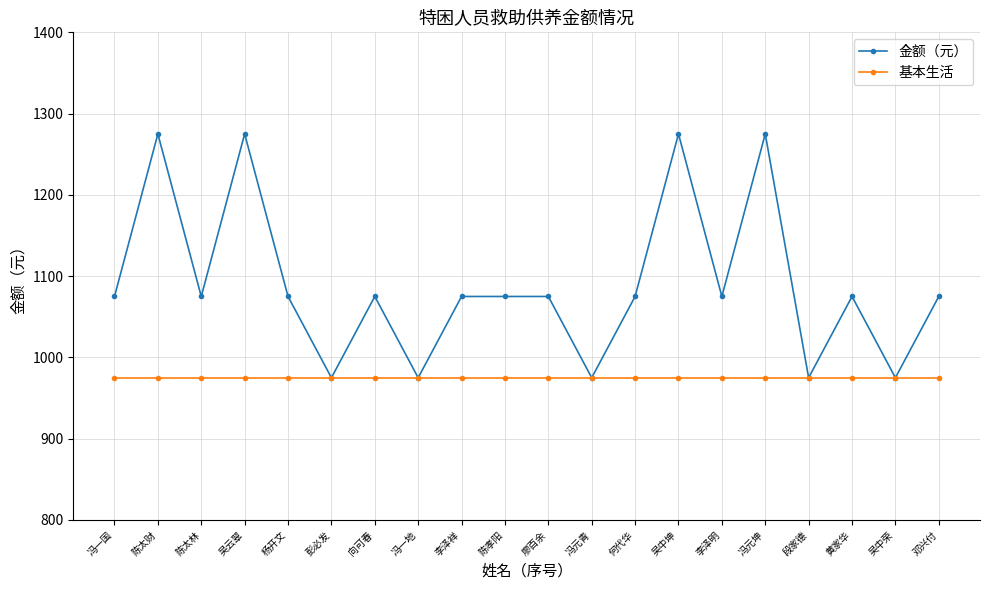

What is the value of the 基本生活 point at the 11th from the left?

975